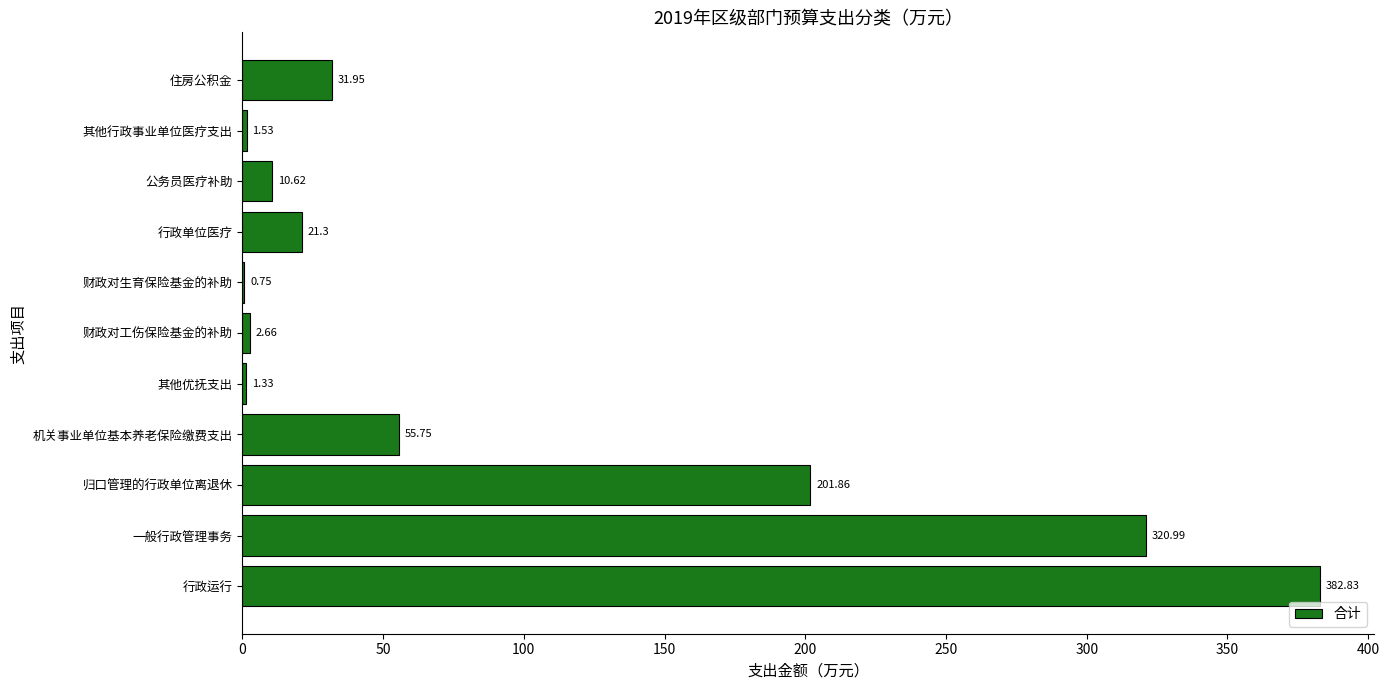

What is the change in value from 归口管理的行政单位离退休 to 其他行政事业单位医疗支出?

-200.3